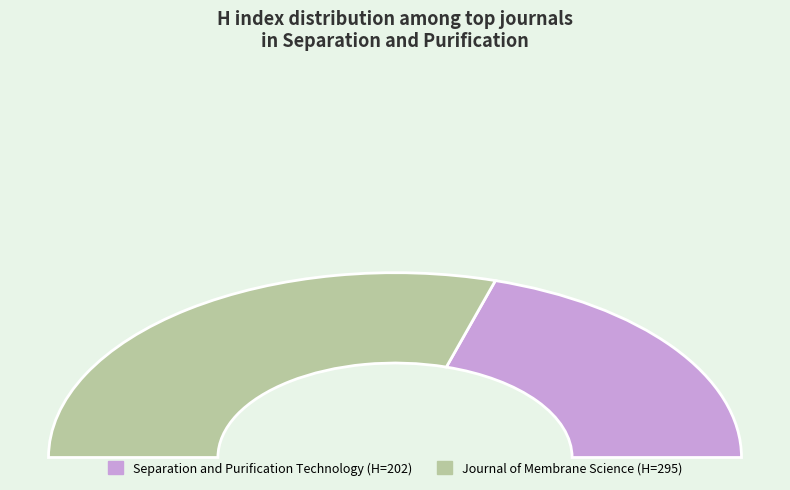

How many segments does this pie chart have?

2